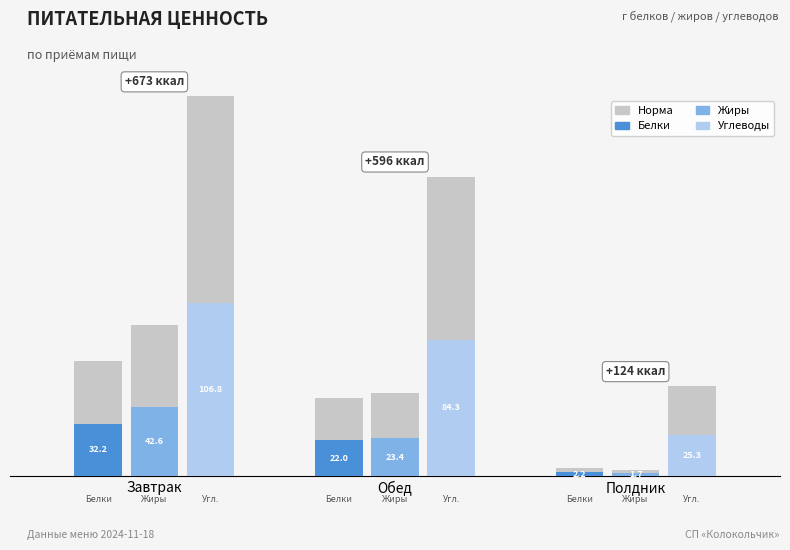

The Жиры series shows 41.2 at Обед. True or false?

False